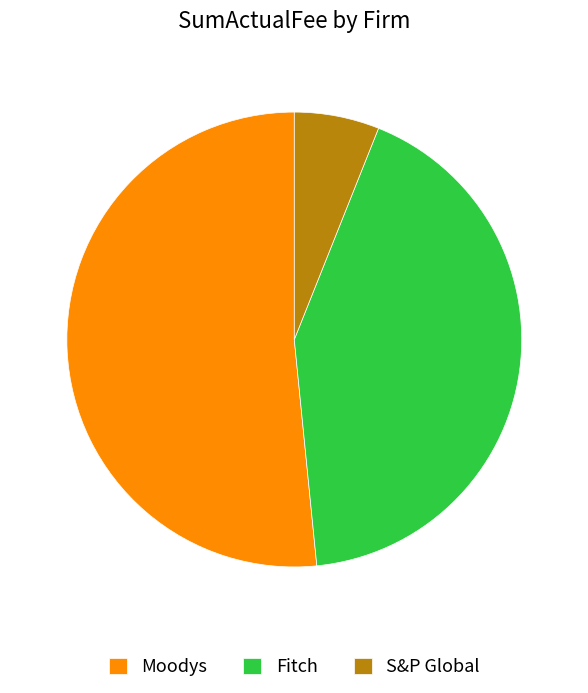

Is Moodys the majority of the pie?

Yes